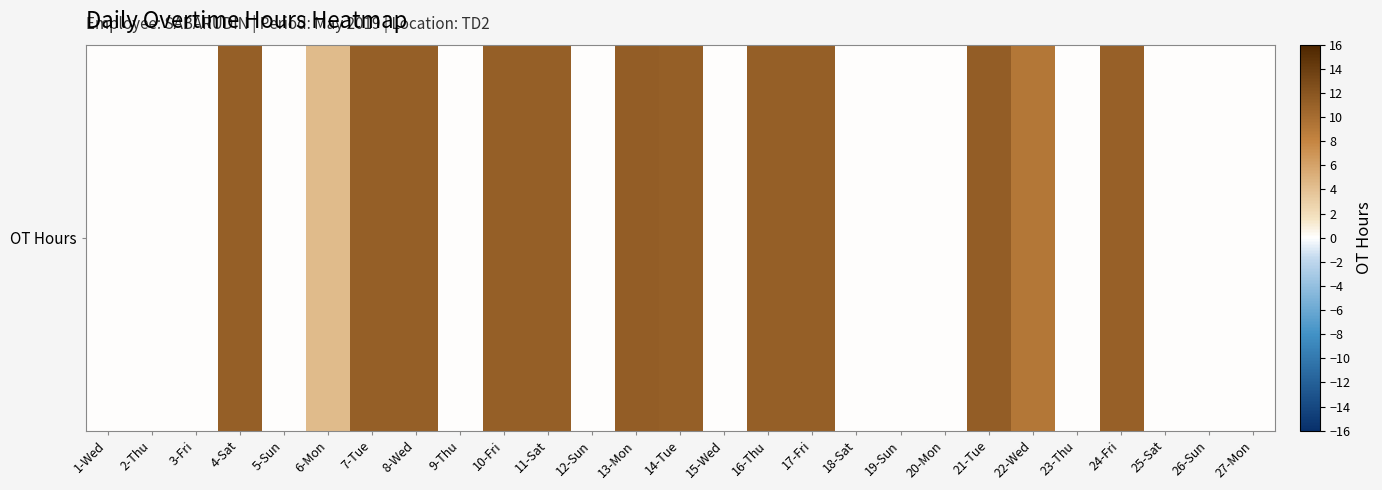

Reading left to right, transcribe all the data shown in this chart.

1-Wed=0.0	2-Thu=0.0	3-Fri=0.0	4-Sat=11.2	5-Sun=0.0	6-Mon=4.2	7-Tue=11.2	8-Wed=11.2	9-Thu=0.0	10-Fri=11.1	11-Sat=11.2	12-Sun=0.0	13-Mon=11.3	14-Tue=11.2	15-Wed=0.0	16-Thu=11.1	17-Fri=11.1	18-Sat=0.0	19-Sun=0.0	20-Mon=0.0	21-Tue=11.3	22-Wed=9.2	23-Thu=0.0	24-Fri=11.1	25-Sat=0.0	26-Sun=0.0	27-Mon=0.0